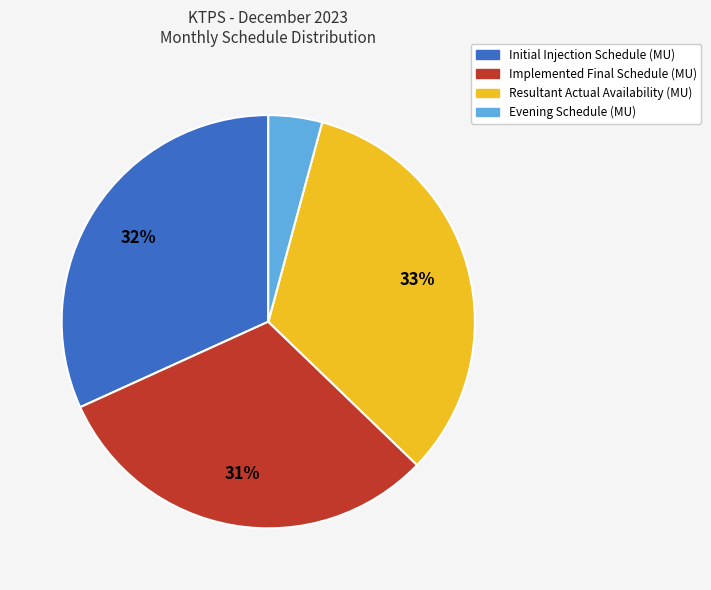

Rank the categories by value from highest to lowest.

Resultant Actual Availability (MU), Initial Injection Schedule (MU), Implemented Final Schedule (MU), Evening Schedule (MU)